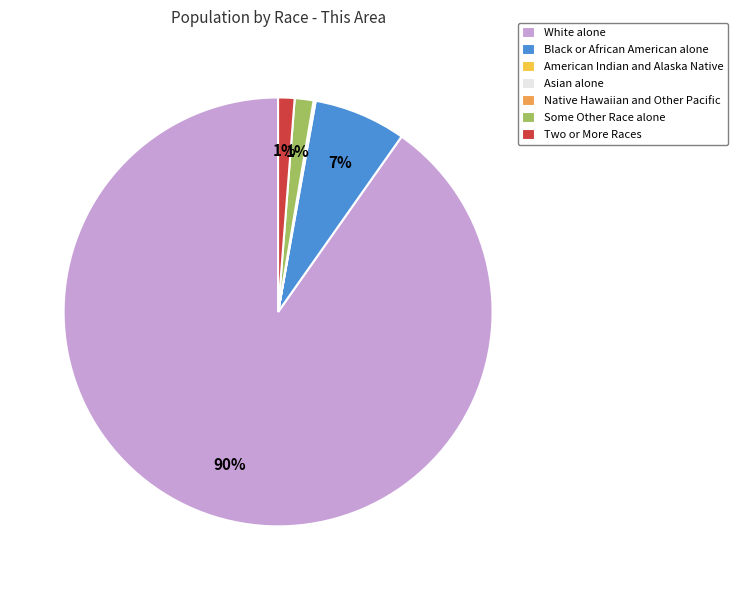

To the nearest percent, what is the average slice percentage?

14%